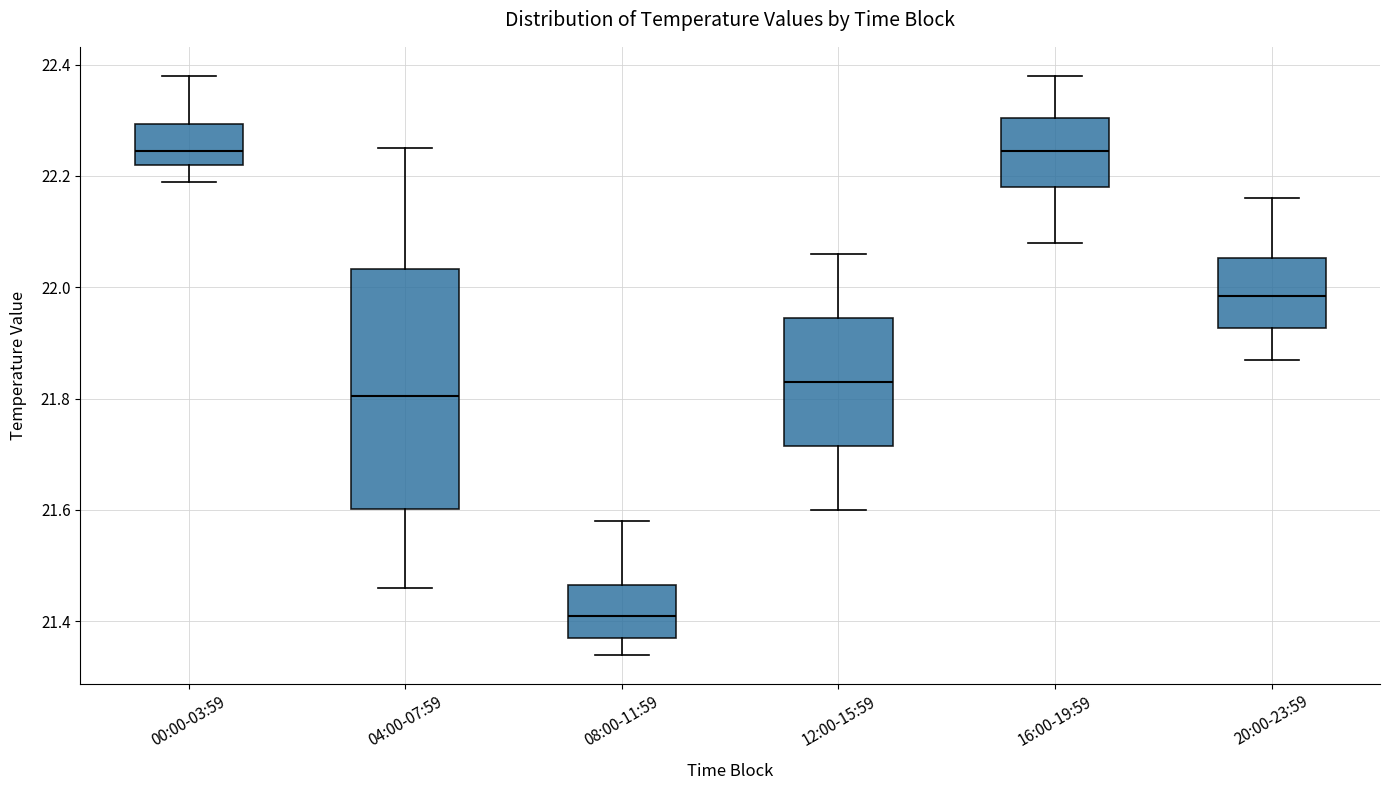

Where is the upper edge of the box for 16:00-19:59 on the y-axis? The values are not printed on the chart, so give them approximately, as read against the axis.

22.30